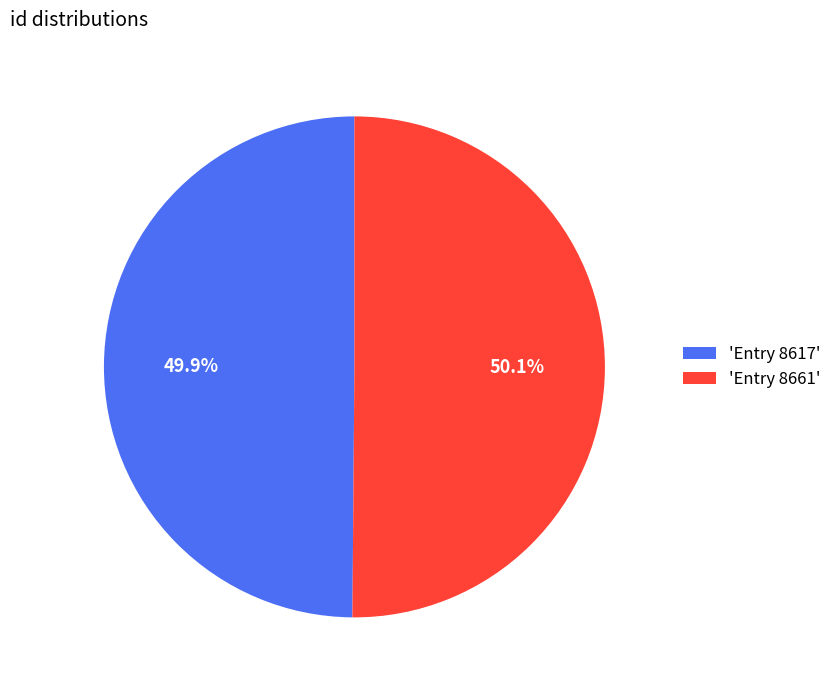

Approximately how many times larger is the value at 'Entry 8661' compared to 'Entry 8617'?

1.0